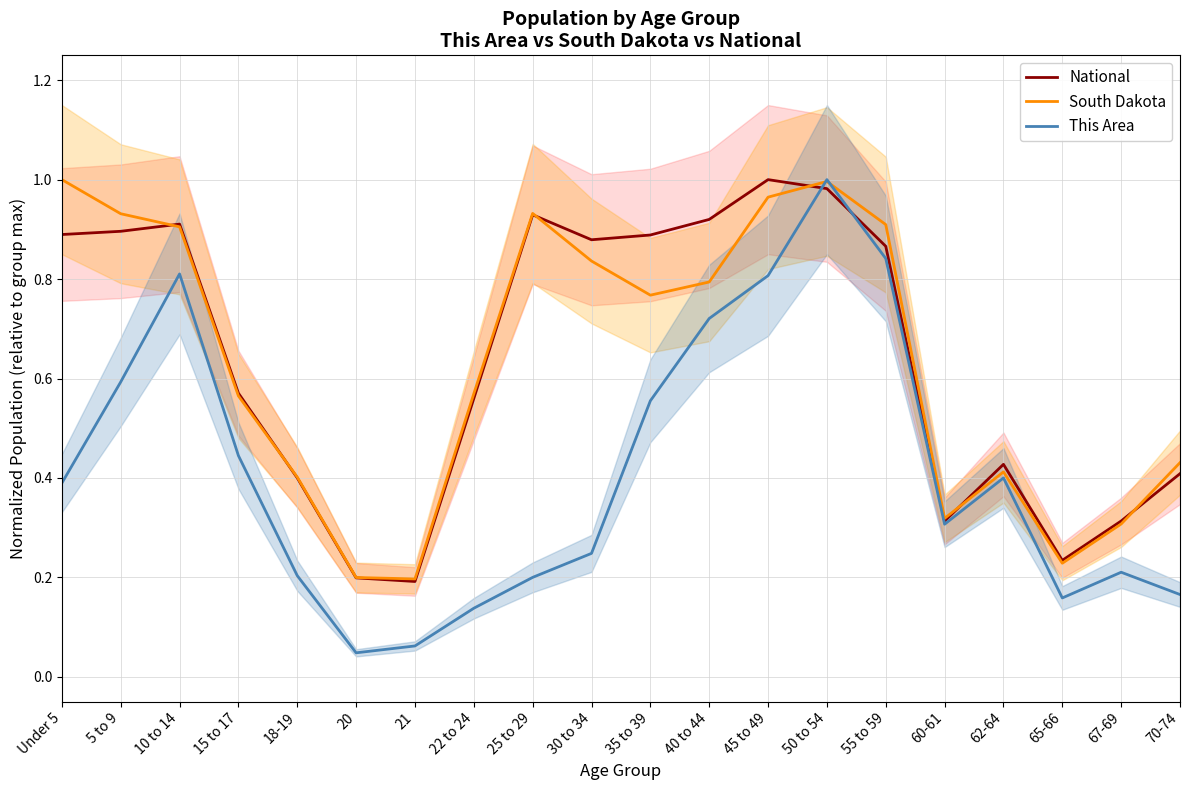

Which series has the widest spread of values?

This Area